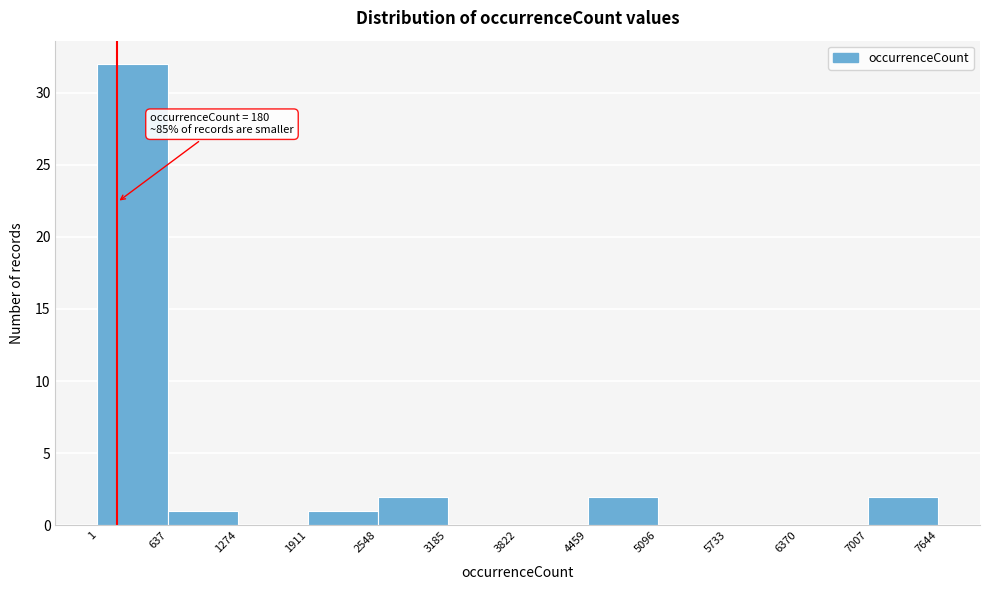

Which range on the x-axis has the tallest bar?

1 to 637